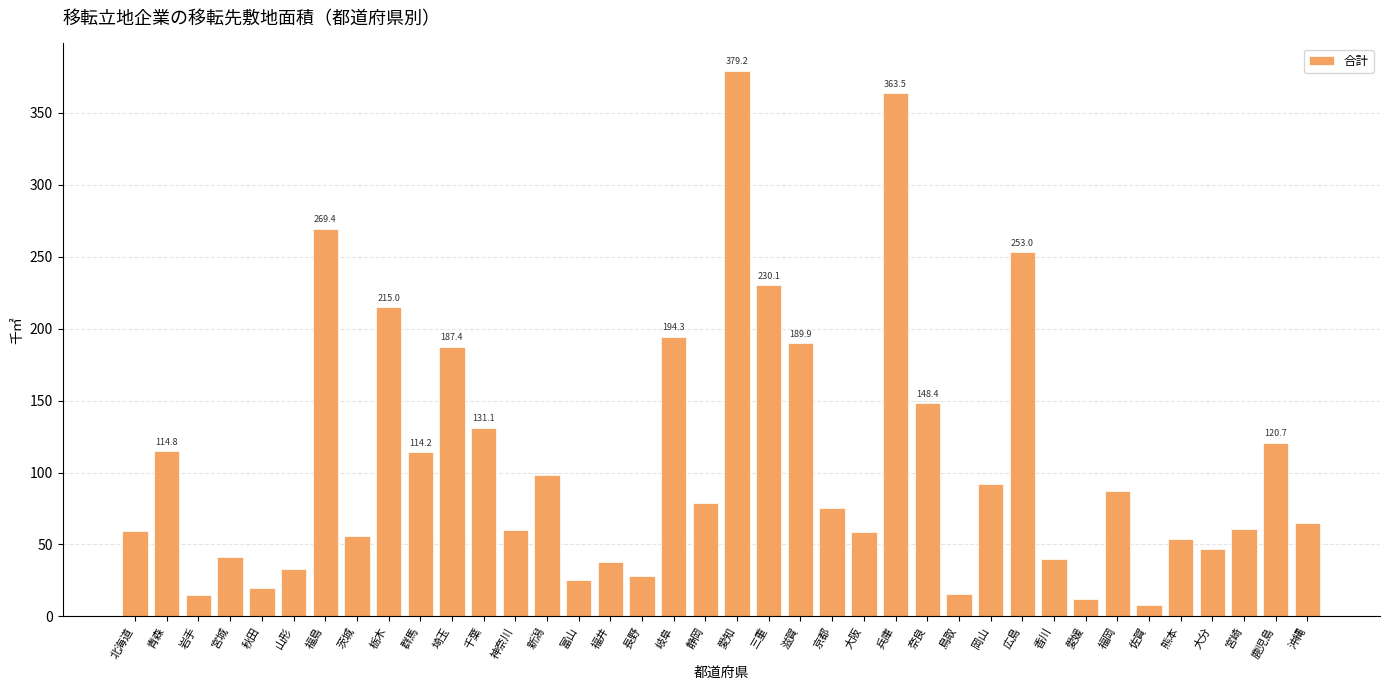

What is the average value?

107.3